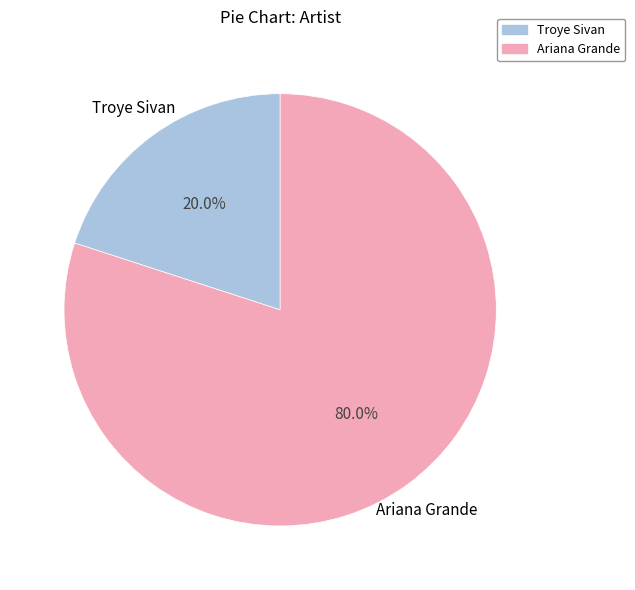

Do Ariana Grande and Troye Sivan together represent more than half of the pie?

Yes